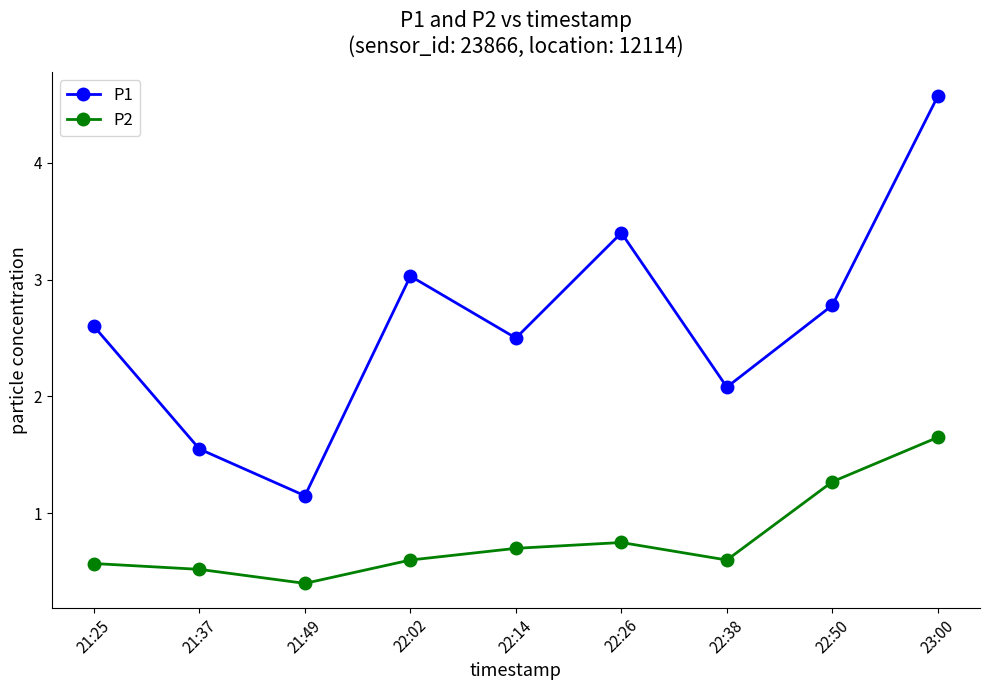

What position from the right is 21:25?

9